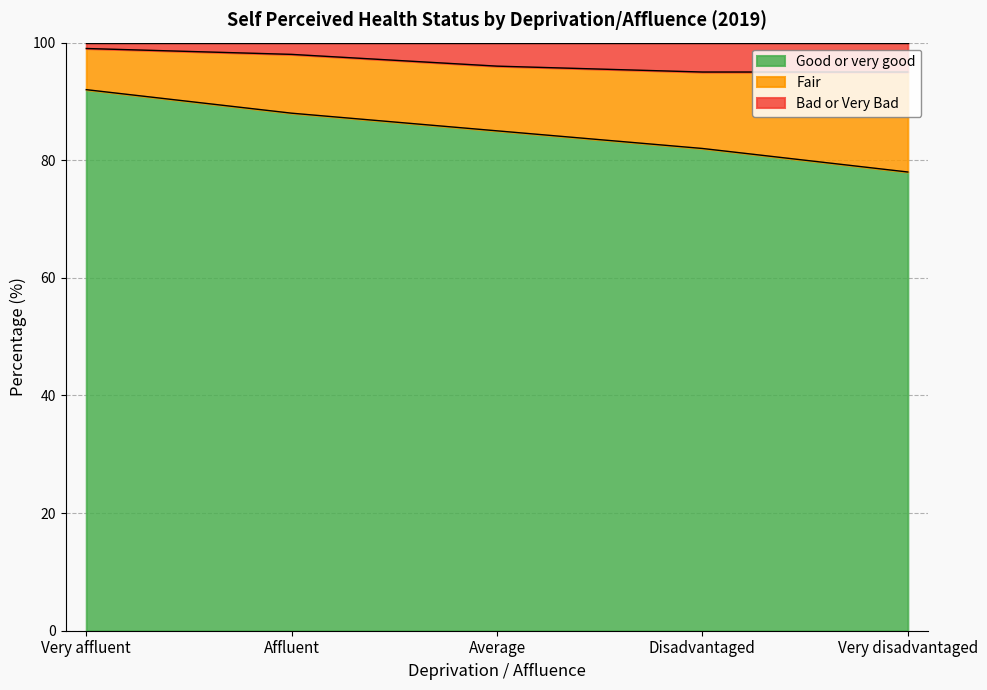

What is the total value across all series at Disadvantaged?

100